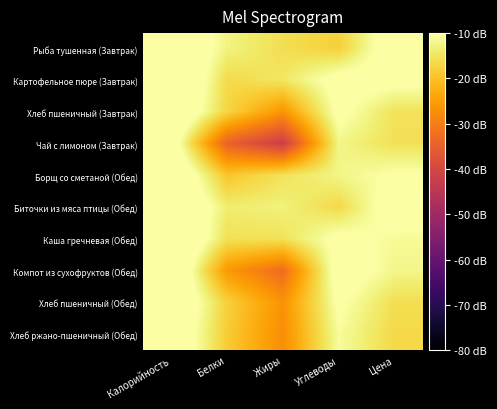

What is the total value across all series at Калорийность?

-23.2